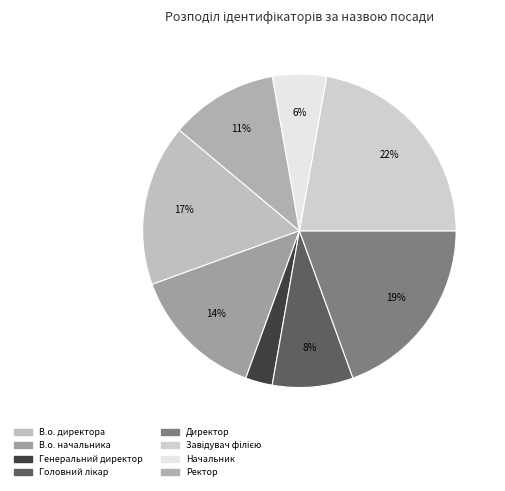

To the nearest percent, what portion does Директор represent?

19%